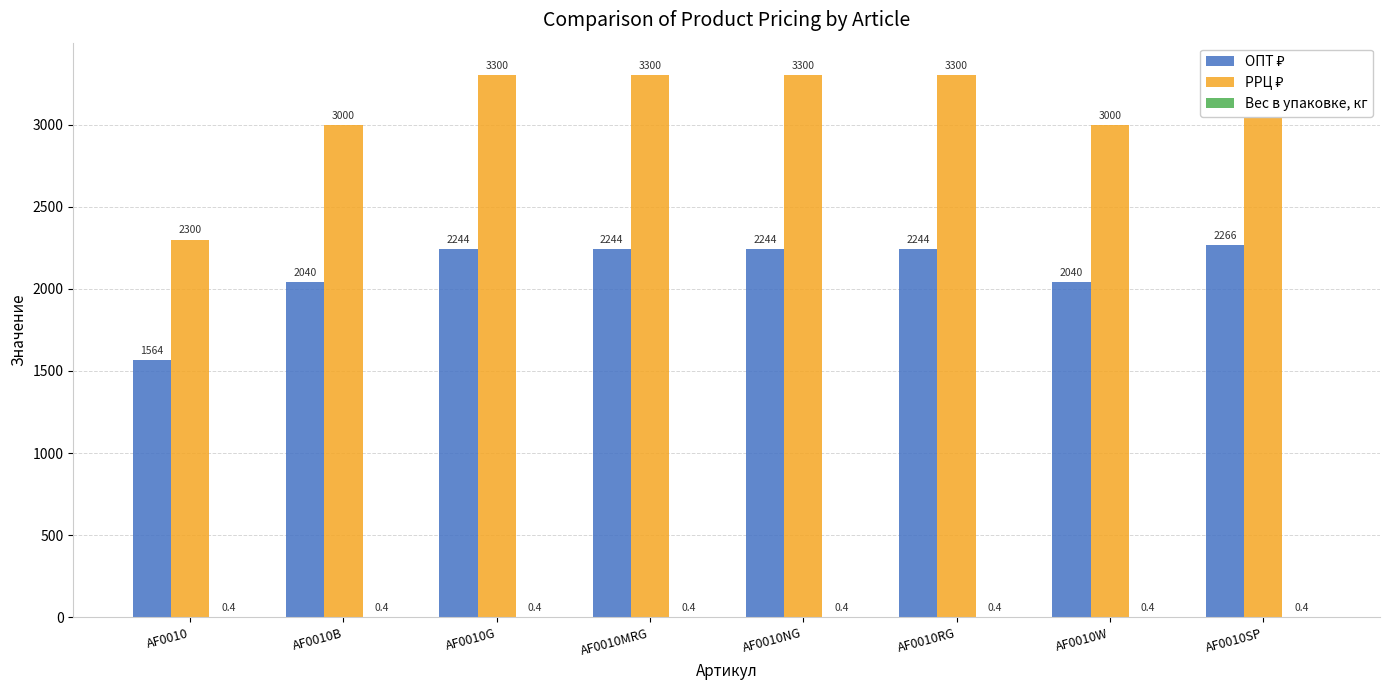

What is the label of the 7th bar from the right?

AF0010B